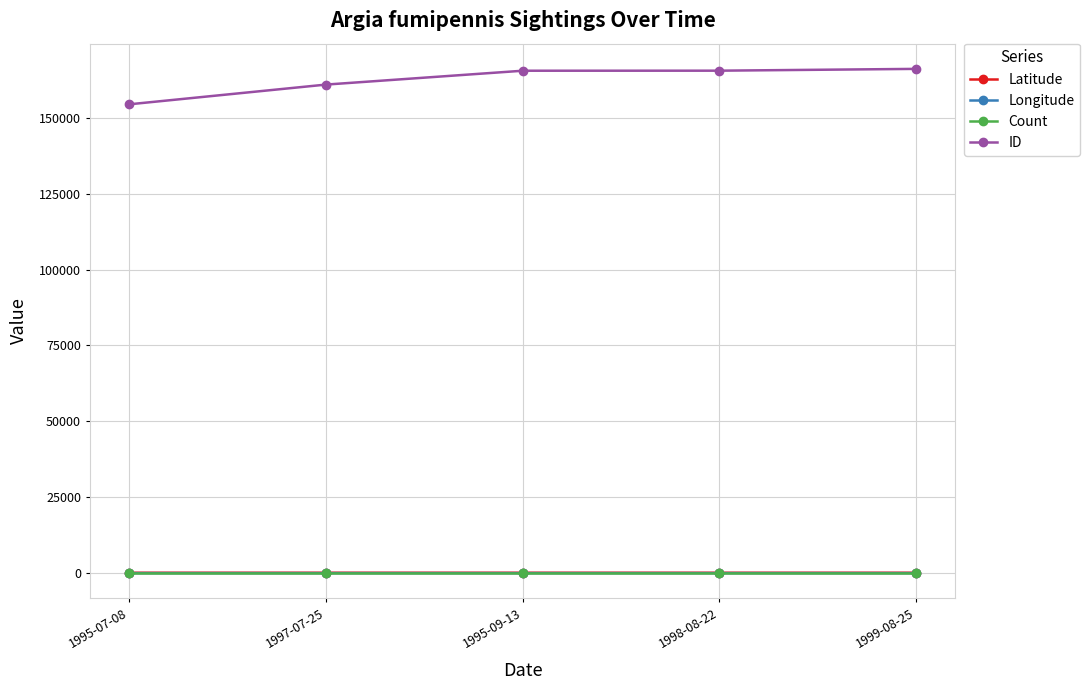

What is the label of the 4th point from the right?

1997-07-25